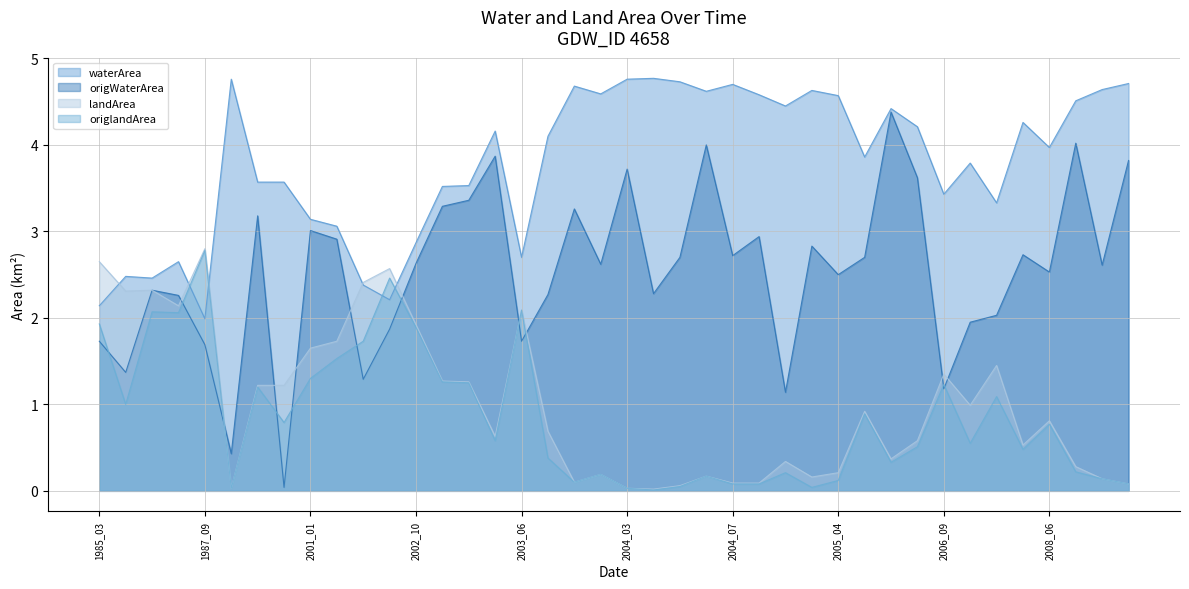

What value does the origWaterArea series have at 1998_02?

3.2